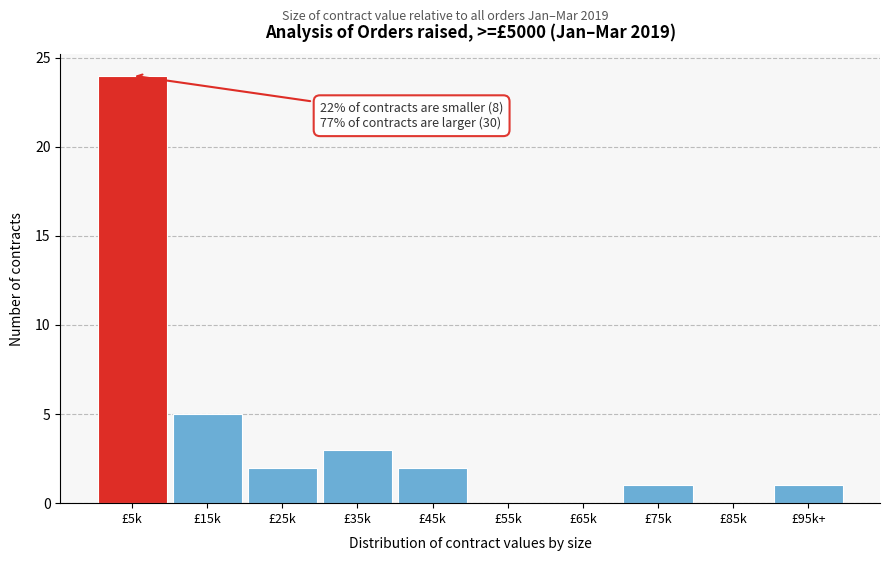

Reading left to right, list all the values displayed in this chart.

£5k=24	£15k=5	£25k=2	£35k=3	£45k=2	£55k=0	£65k=0	£75k=1	£85k=0	£95k+=1